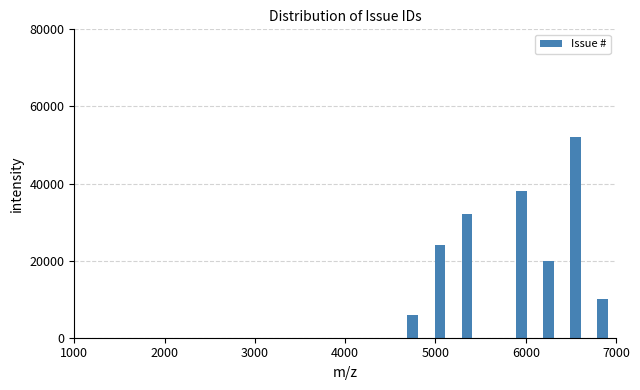

Around what value on the x-axis is the tallest bar? Give the approximate position of its centre, as read against the axis.

6600